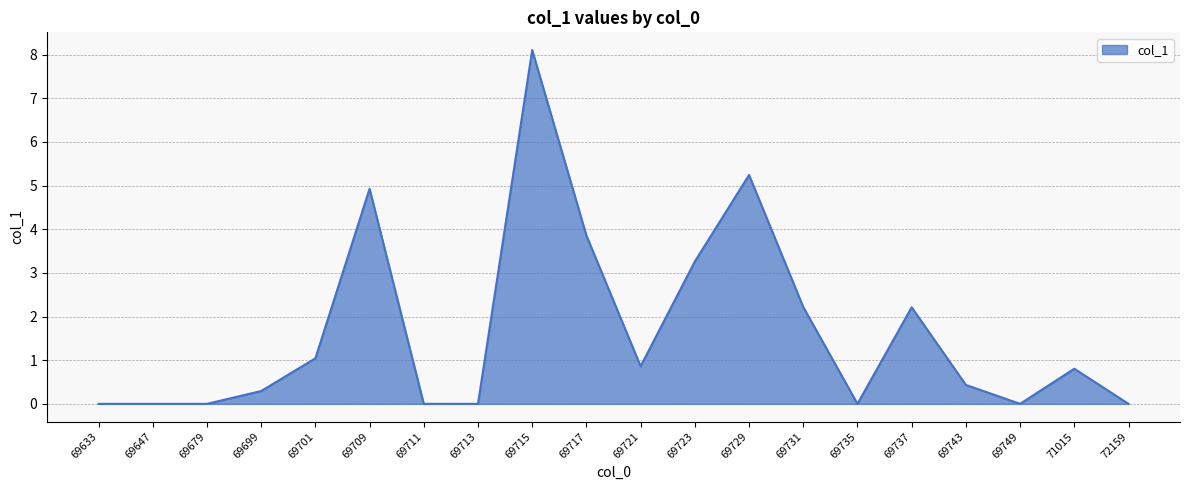

The value at 69717 is 6.2. True or false?

False